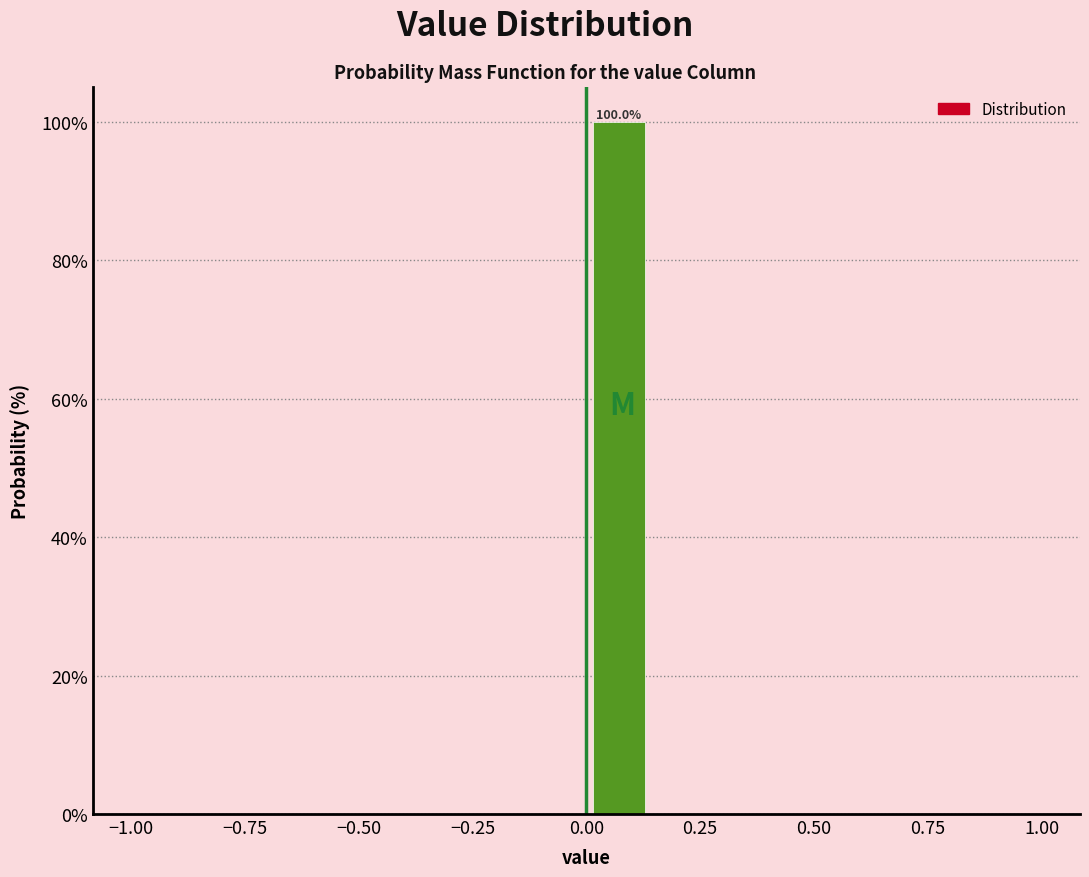

Read against the x-axis, roughly where is the centre of the tallest bar?

0.05